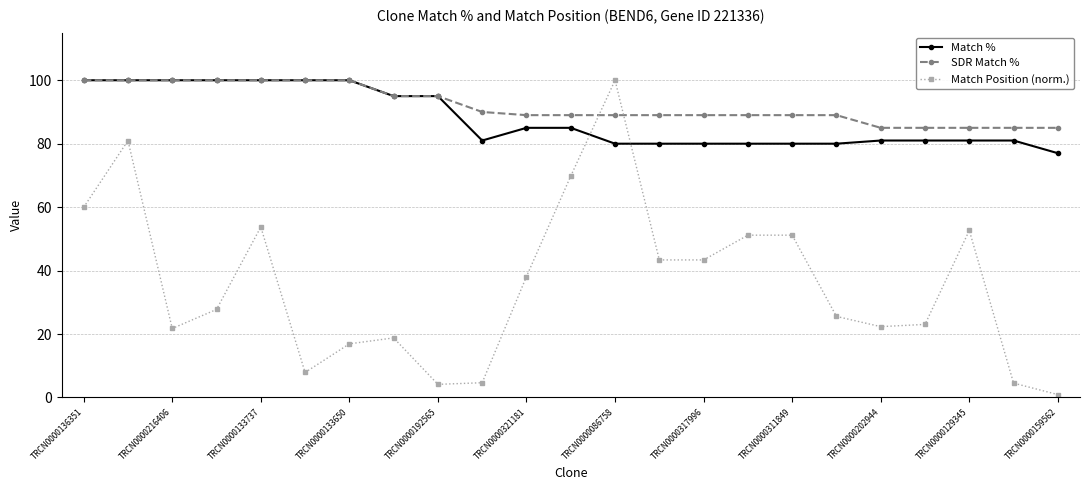

After their last crossing, which series has the higher values: Match Position (norm.) or Match %?

Match %